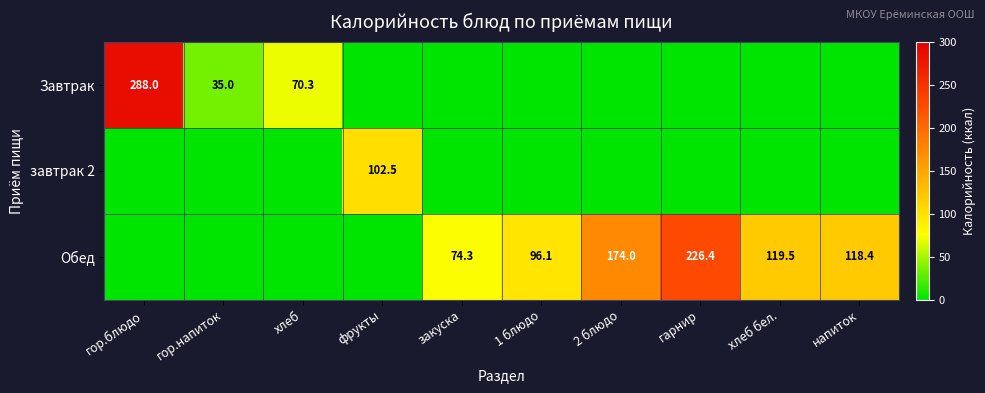

The Обед series shows 69.6 at напиток. True or false?

False